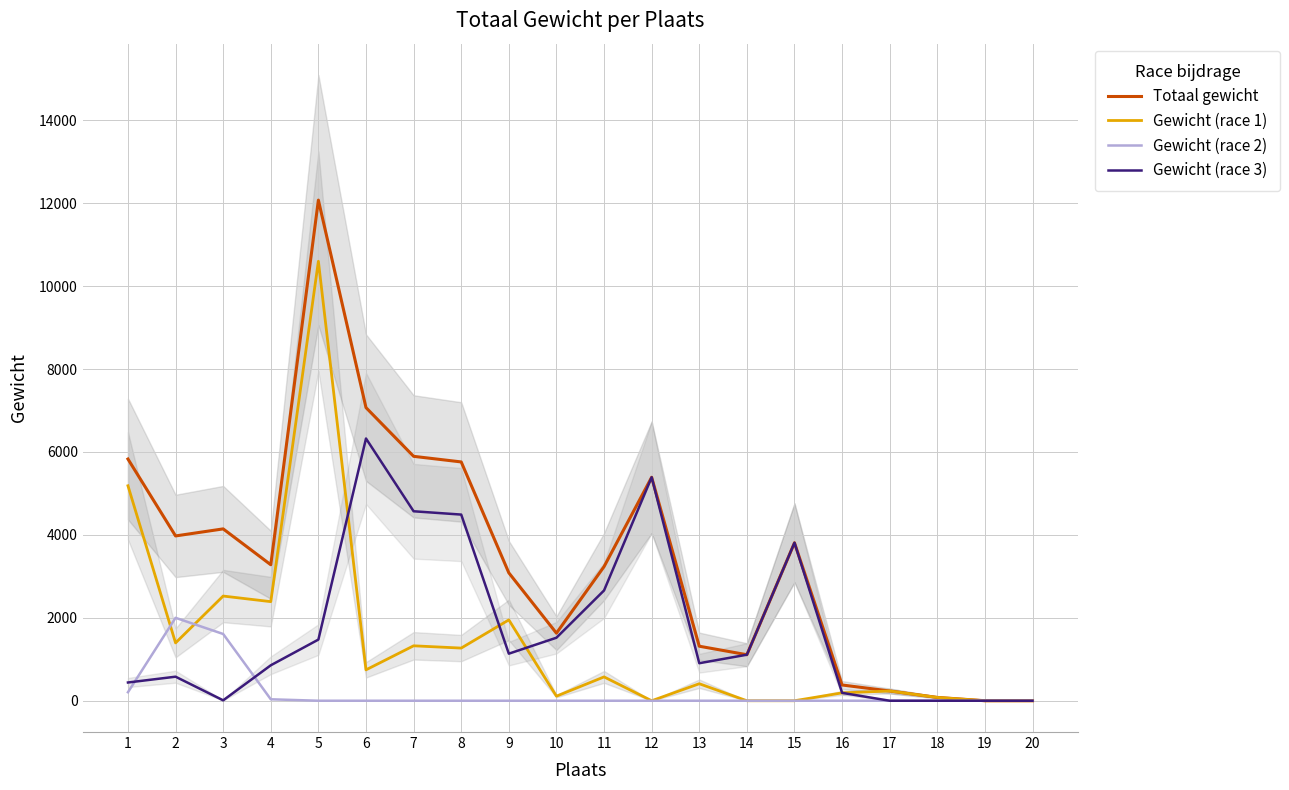

Is the value of Gewicht (race 1) at 17 greater than the value of Gewicht (race 2) at 5?

Yes